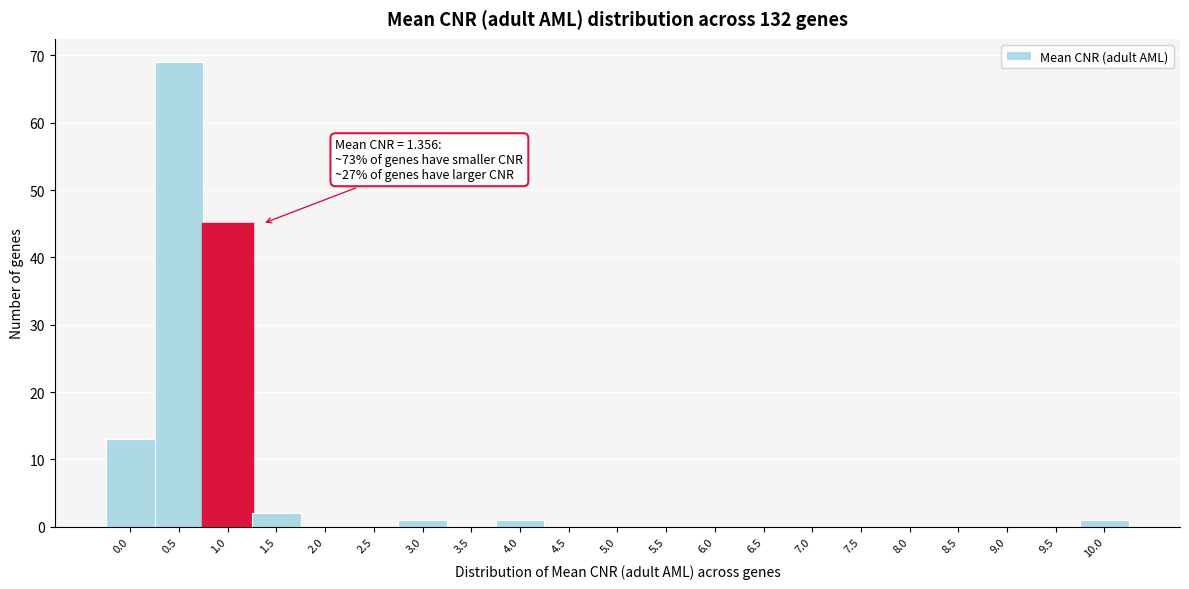

Reading left to right, list all the values displayed in this chart.

0.0=13	0.5=69	1.0=45	1.5=2	2.0=0	2.5=0	3.0=1	3.5=0	4.0=1	4.5=0	5.0=0	5.5=0	6.0=0	6.5=0	7.0=0	7.5=0	8.0=0	8.5=0	9.0=0	9.5=0	10.0=1